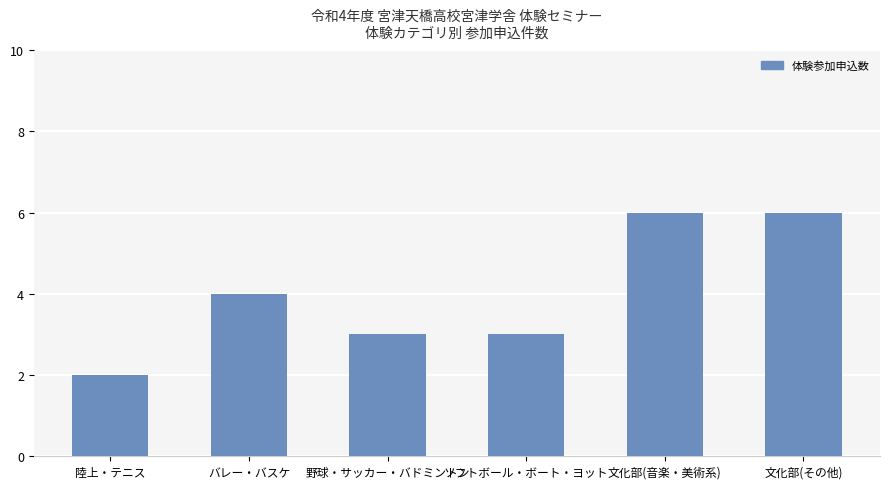

What position from the left is ソフトボール・ボート・ヨット?

4